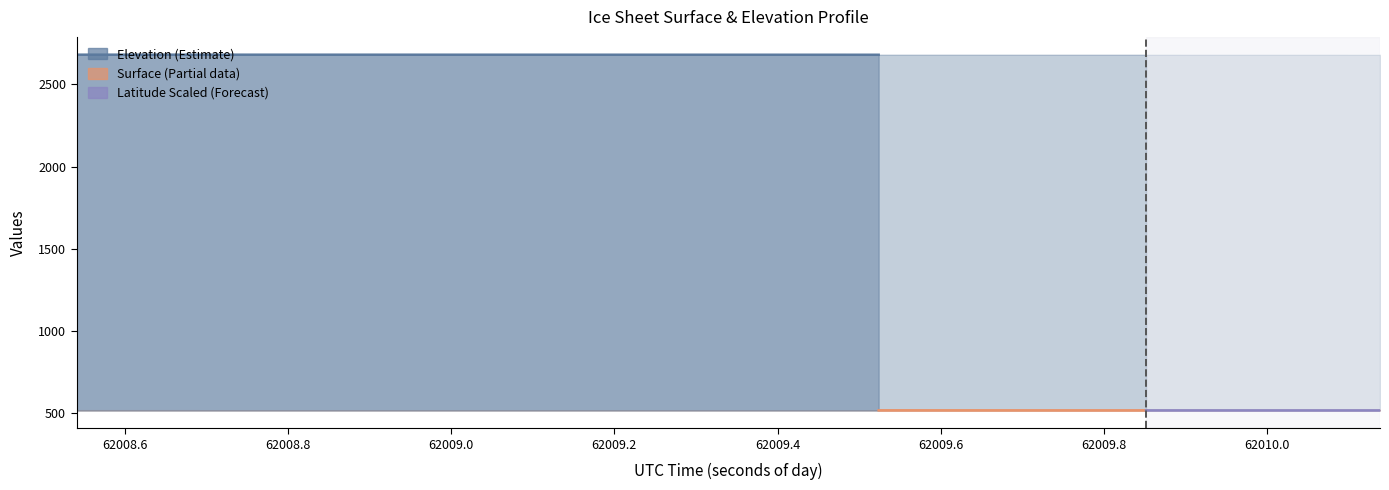

Is it true that SURFACE equals 152.2 at 30?

False